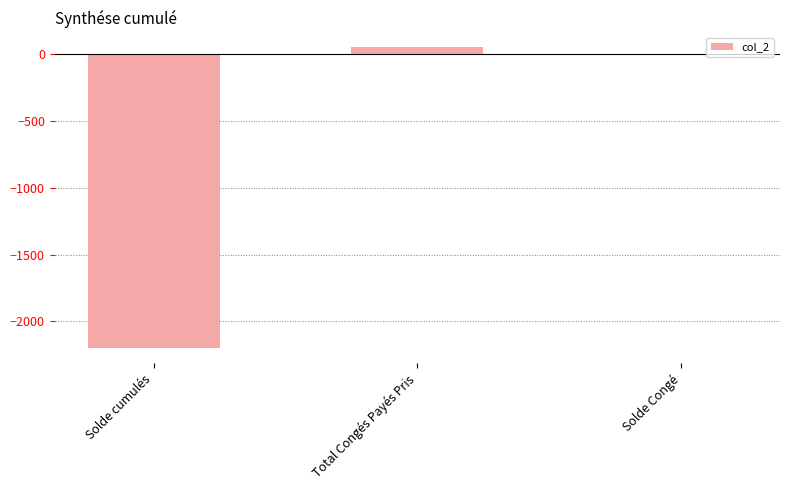

How many categories are shown in the chart?

3